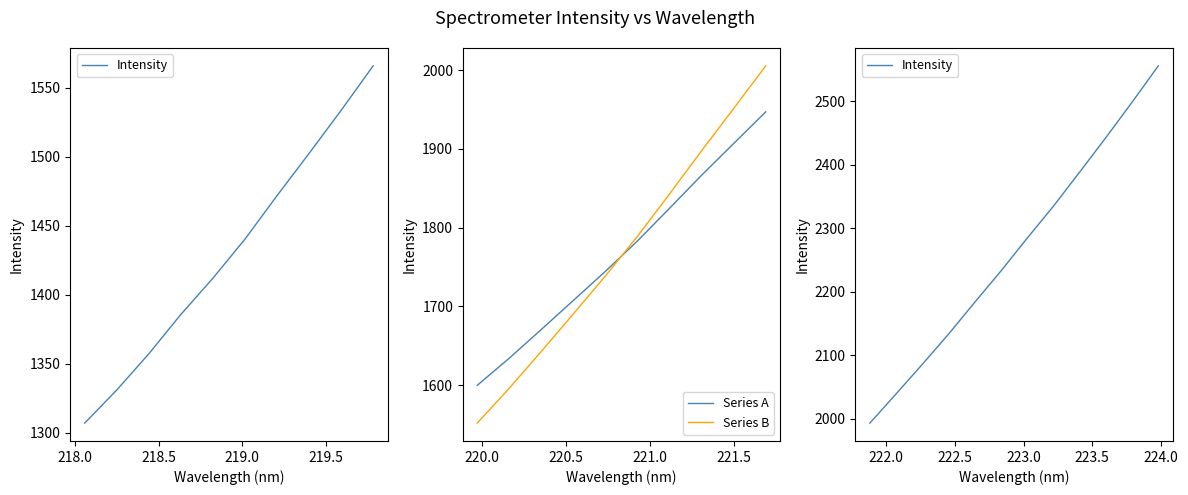

How many times do Series A and Series B cross each other?

1